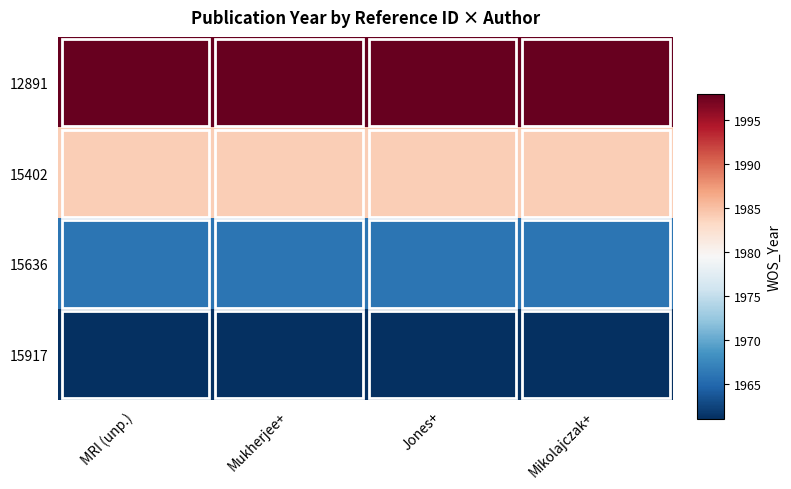

Reading left to right, what are all the values shown in this chart?

12891: MRI (unp.)=1998	Mukherjee+=1998	Jones+=1998	Mikolajczak+=1998
15402: MRI (unp.)=1984	Mukherjee+=1984	Jones+=1984	Mikolajczak+=1984
15636: MRI (unp.)=1966	Mukherjee+=1966	Jones+=1966	Mikolajczak+=1966
15917: MRI (unp.)=1961	Mukherjee+=1961	Jones+=1961	Mikolajczak+=1961